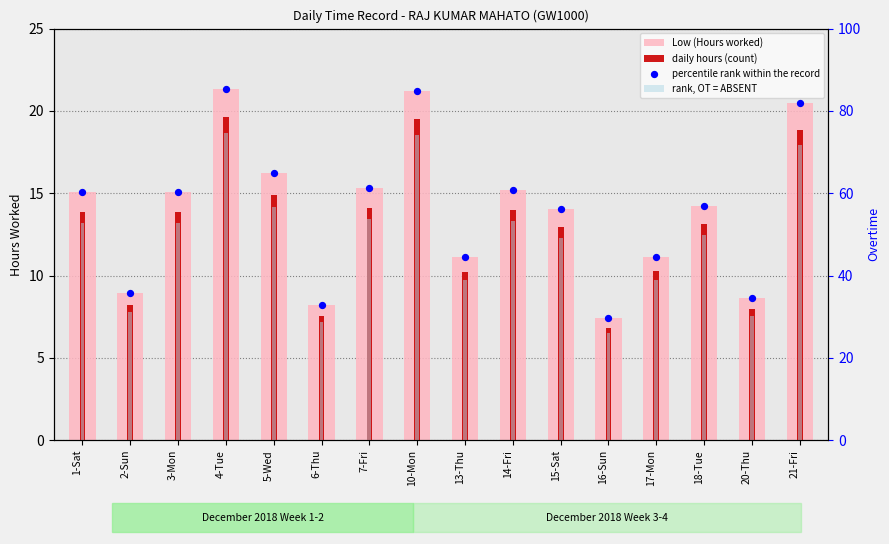

Which series has the largest total across all categories?

percentile rank within the record